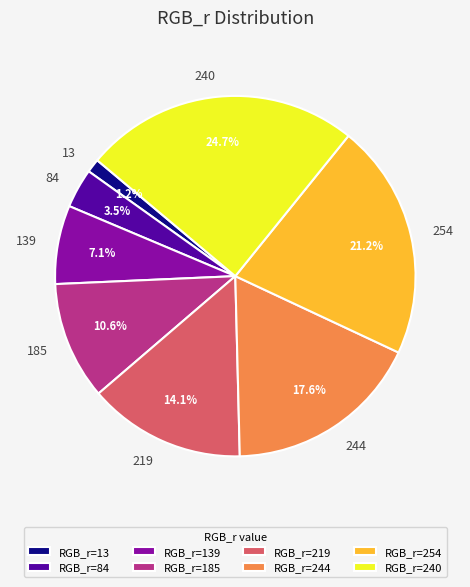

Is there any slice that represents more than half of the pie?

No